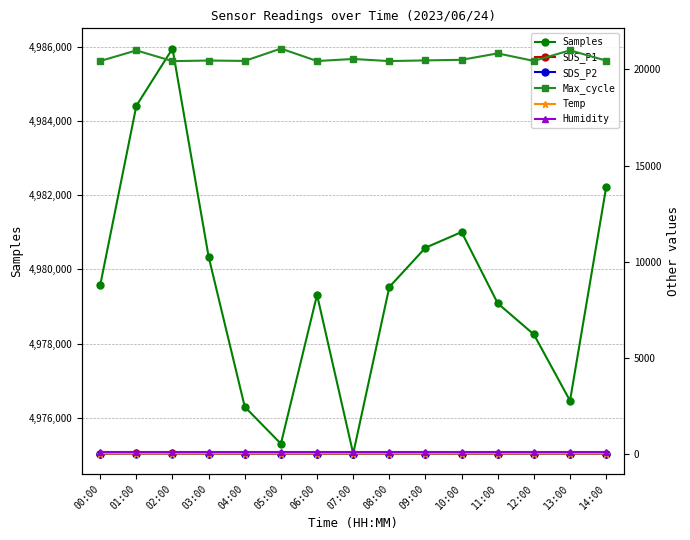

What are all the series names shown in the legend?

Samples, SDS_P1, SDS_P2, Max_cycle, Temp, Humidity